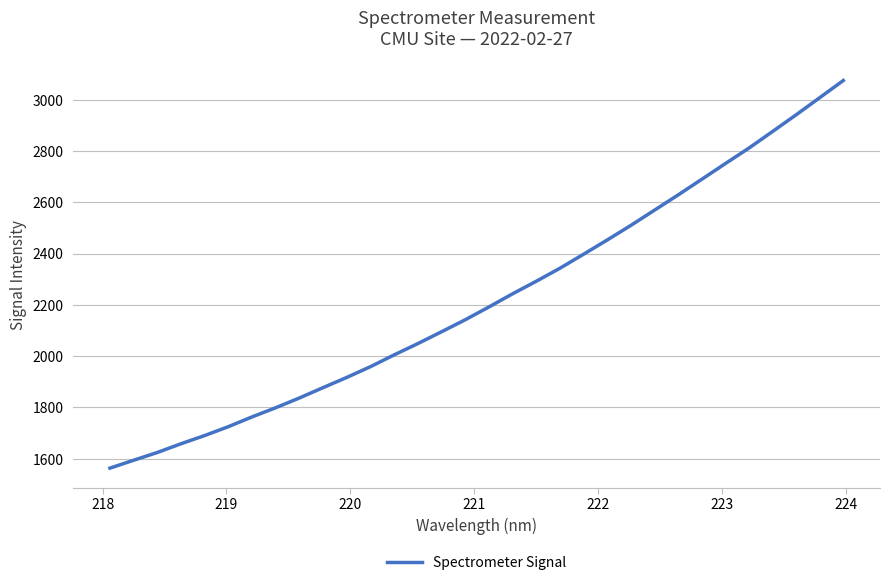

How many lines are shown in the chart?

1